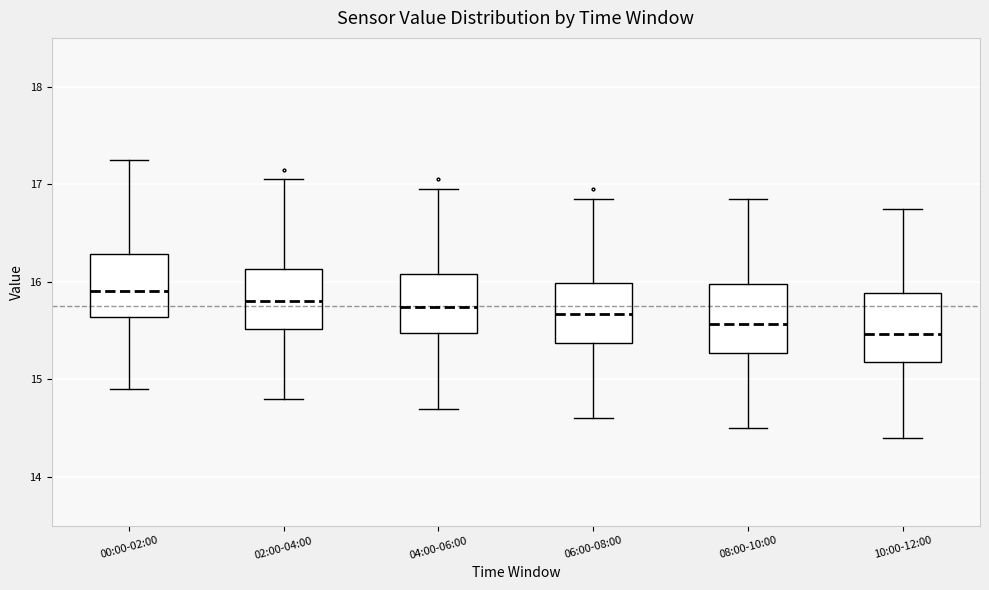

Reading left to right, read every box against the y-axis: the position of its median line, the range the box covers, and the ends of its whiskers. The values are not printed on the chart, so give them approximately, as read against the axis.

00:00-02:00: median 15.9, box 15.6 to 16.3, whiskers 14.9 to 17.3
02:00-04:00: median 15.8, box 15.5 to 16.1, whiskers 14.8 to 17.1
04:00-06:00: median 15.7, box 15.5 to 16.1, whiskers 14.7 to 17.0
06:00-08:00: median 15.7, box 15.4 to 16.0, whiskers 14.6 to 16.9
08:00-10:00: median 15.6, box 15.3 to 16.0, whiskers 14.5 to 16.9
10:00-12:00: median 15.5, box 15.2 to 15.9, whiskers 14.4 to 16.8